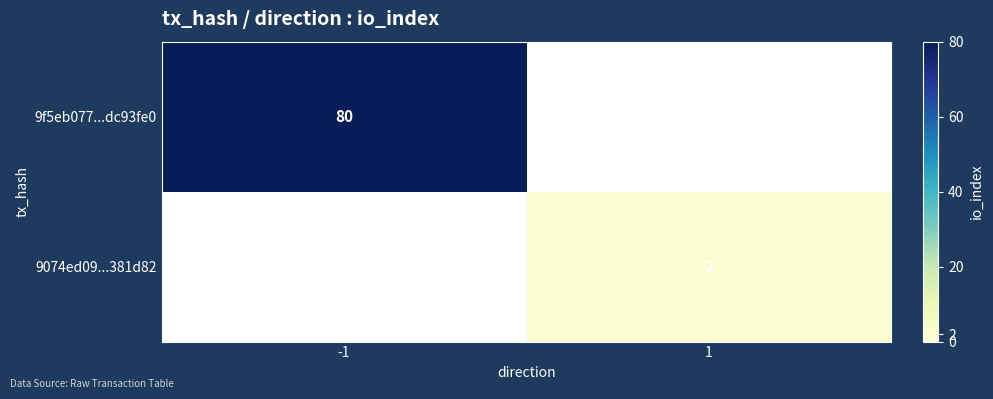

True or false: 9074ed09...381d82 has a value of 2 at 1.

True